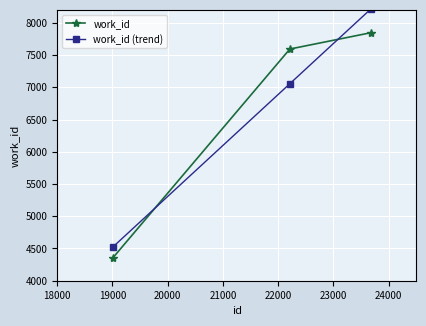

Which series has the largest range (max minus min)?

work_id (trend)